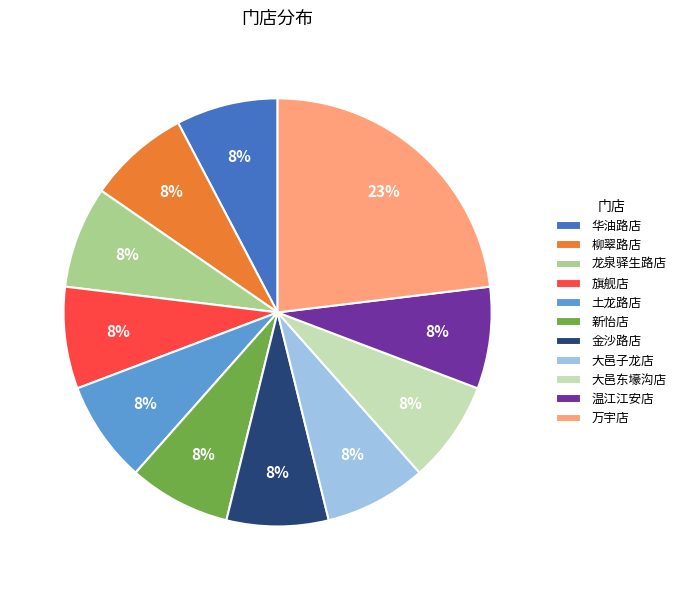

Does 龙泉驿生路店 represent more than half of the total?

No